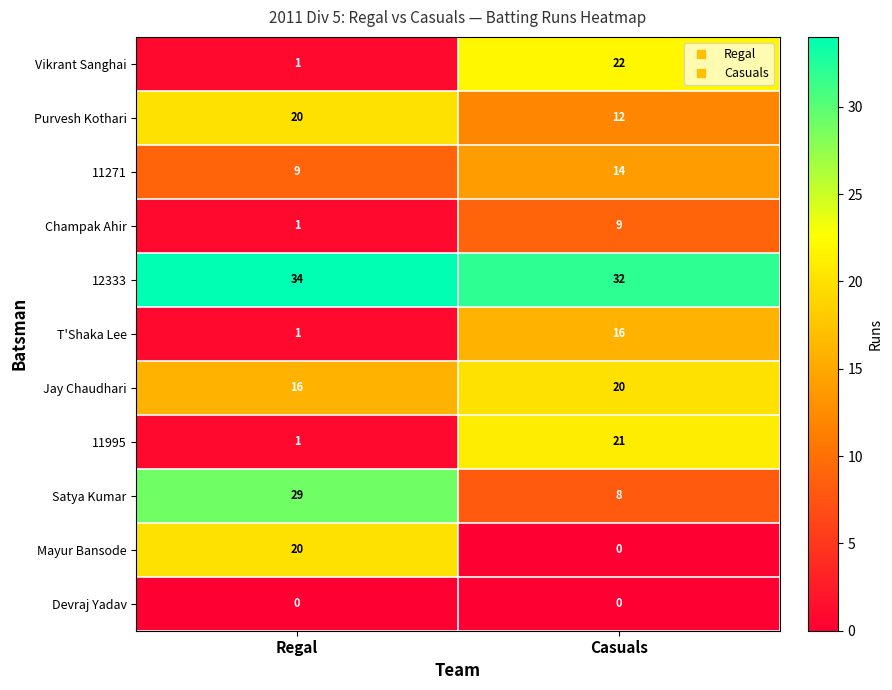

List the labels in order of 12333 value, smallest first.

Casuals, Regal